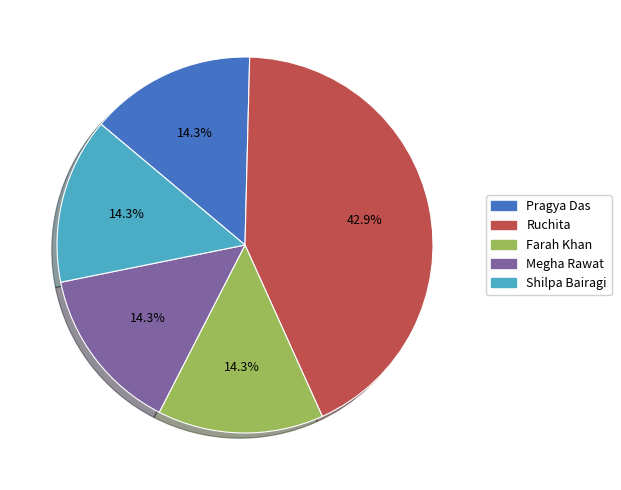

Does Megha Rawat represent more than half of the total?

No